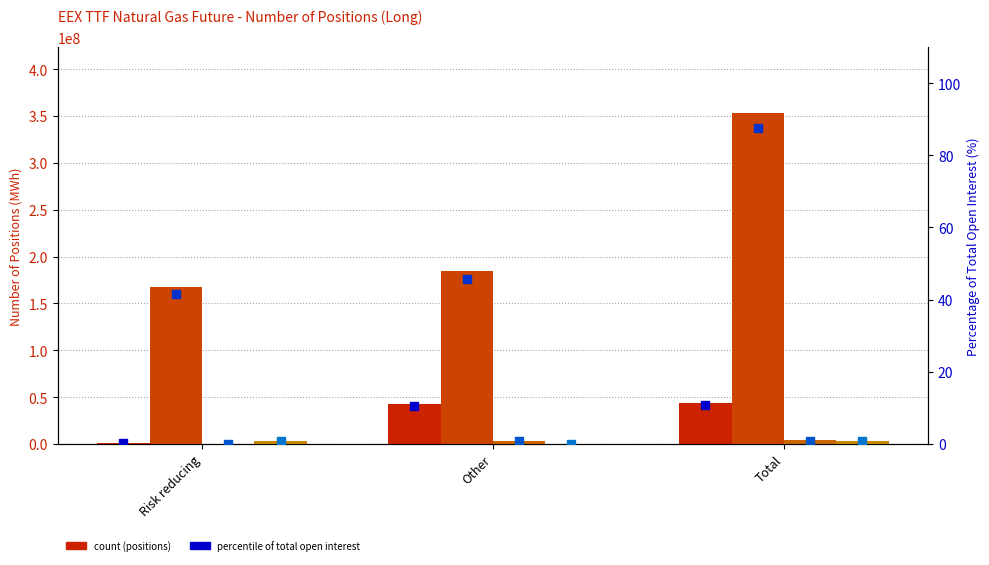

At how many categories does at least one series exceed 176015092?

2